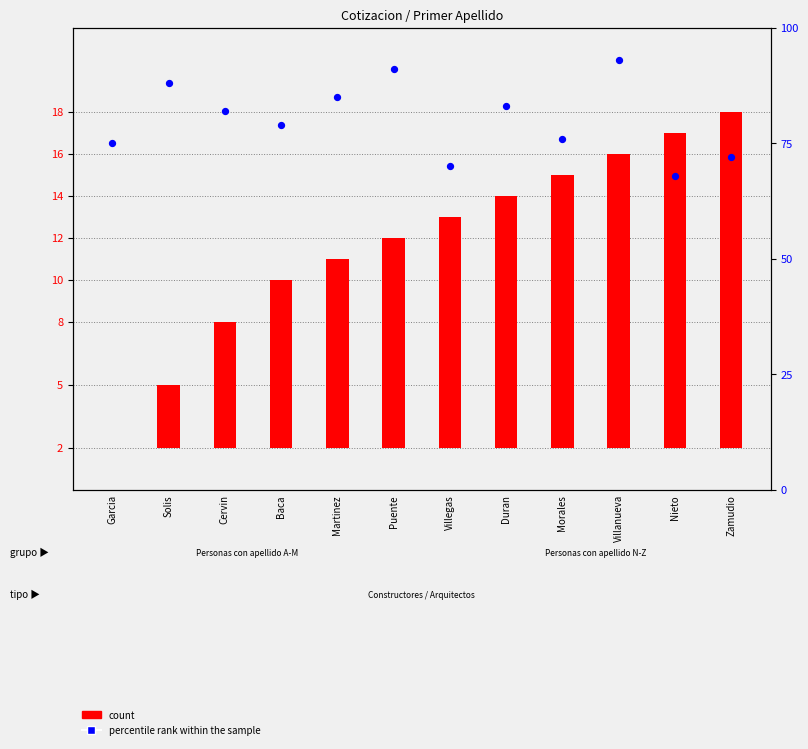

What are all the series names shown in the legend?

count, percentile rank within the sample